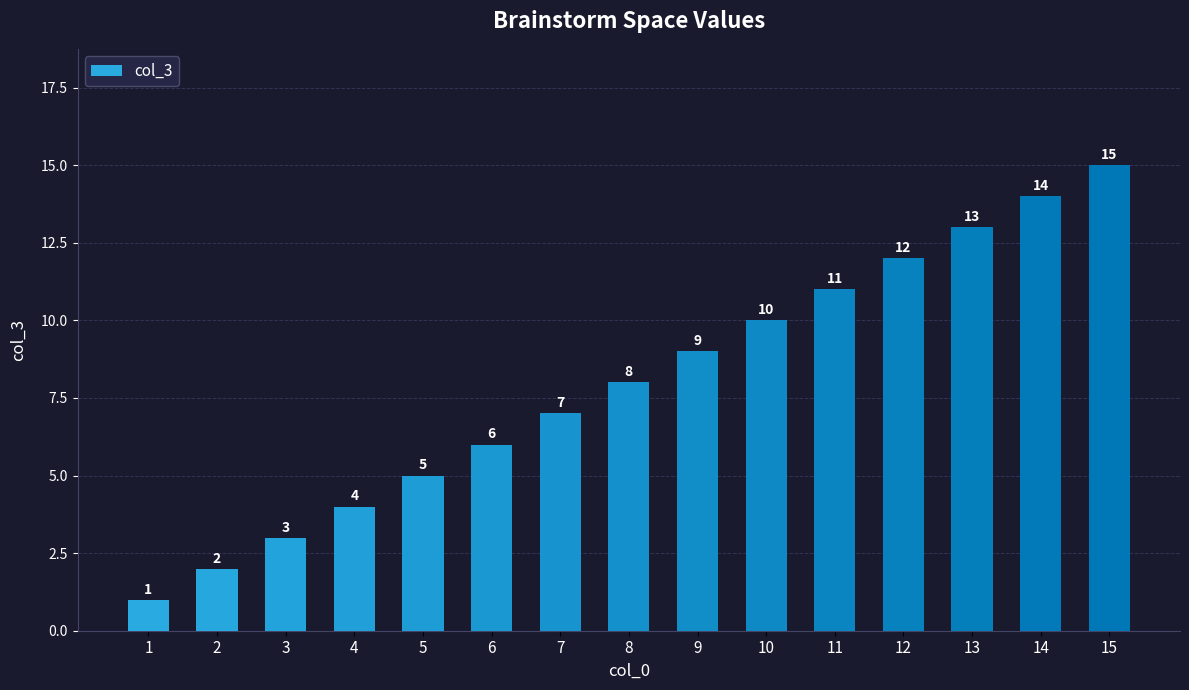

What is the value of the 8th bar from the left?

8